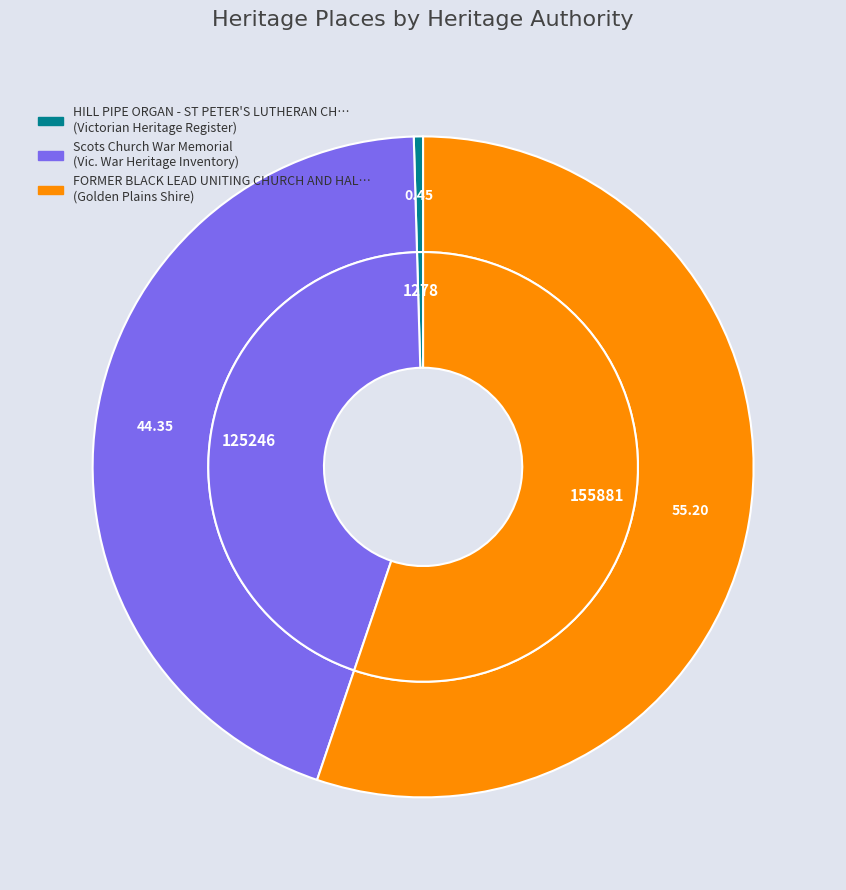

What portion of the pie excludes HILL PIPE ORGAN - ST PETER'S LUTHERAN CHURCH?

99.5%